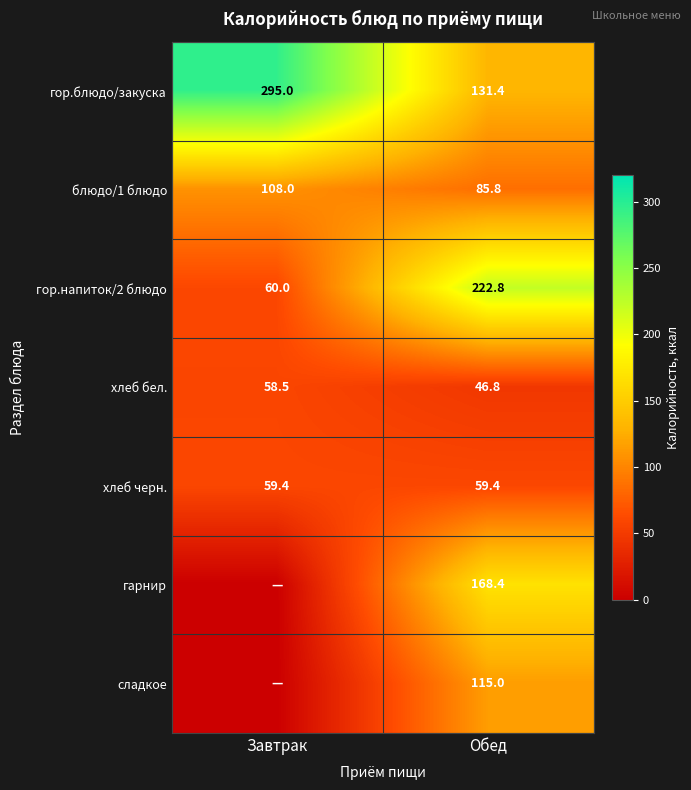

Is the value of хлеб бел. at Обед greater than the value of гор.напиток/2 блюдо at Завтрак?

No